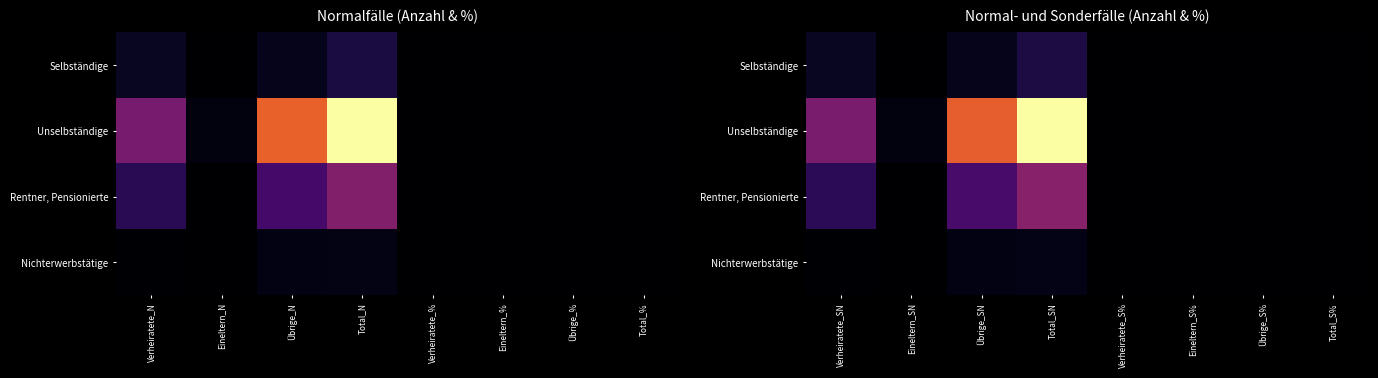

At which category is the sum across all series the highest?

Total_SN